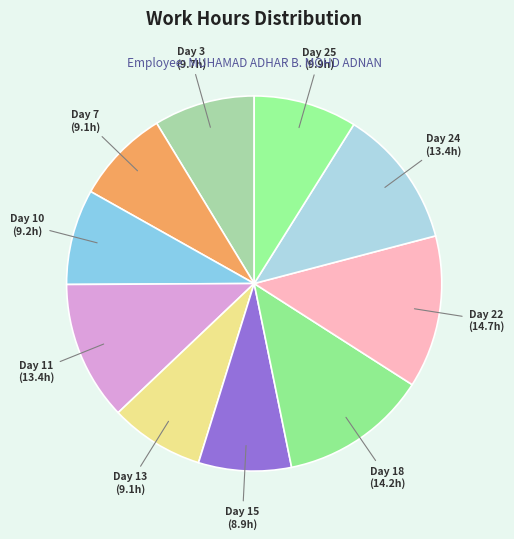

To the nearest percent, what is the difference between the largest and smallest slice percentages?

5%